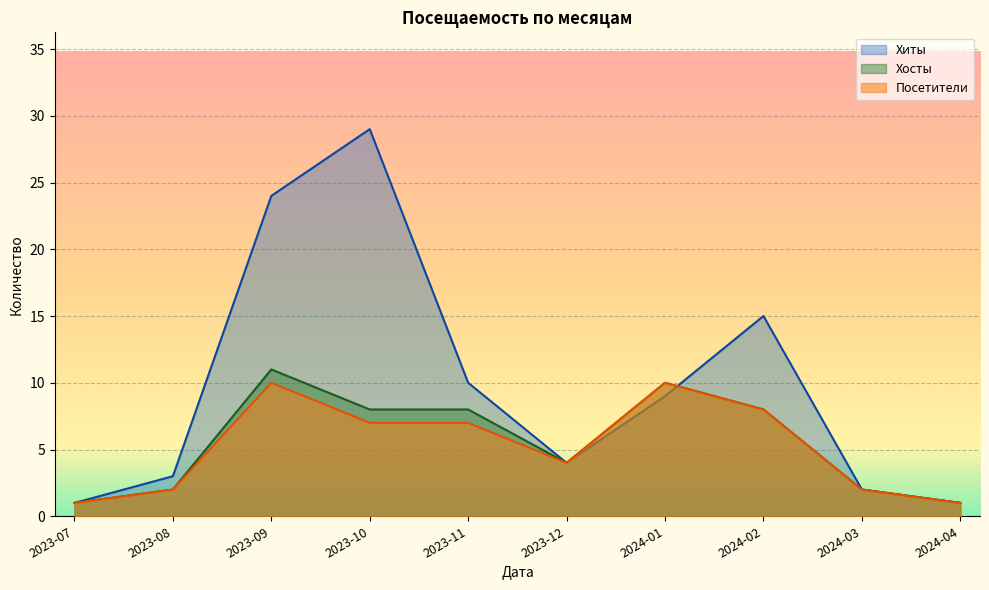

What is the sum of the Посетители values at 2023-09 and 2024-04?

11